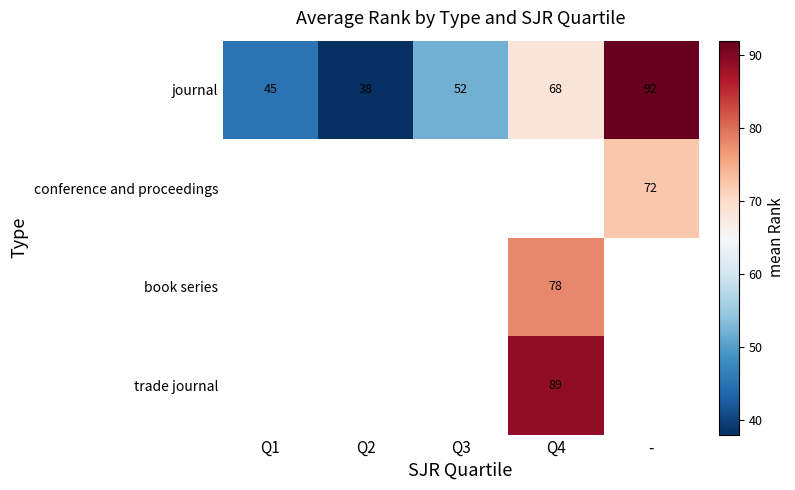

What is the sum of all journal values?

295